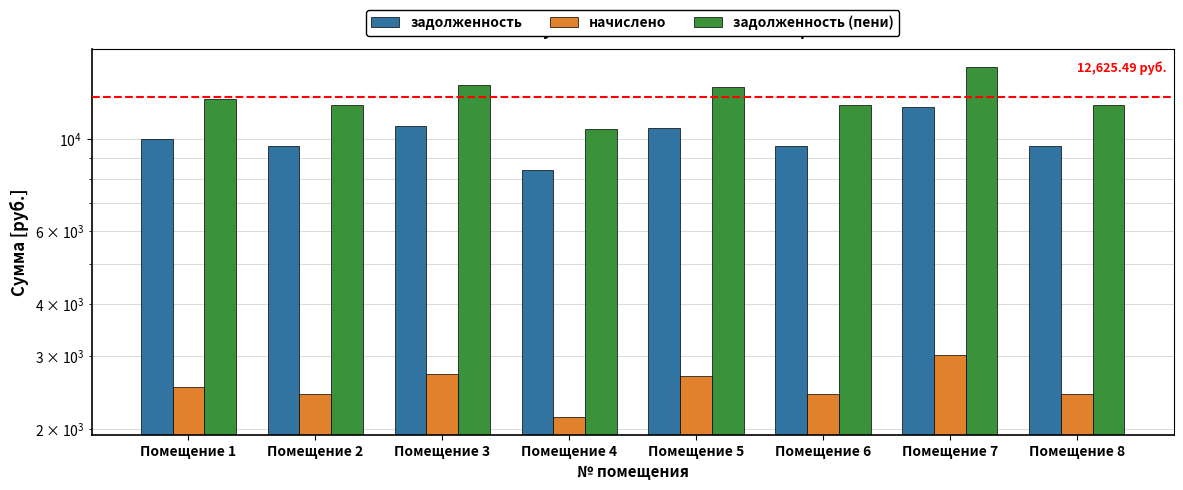

At how many categories does at least one series exceed 2559?

8